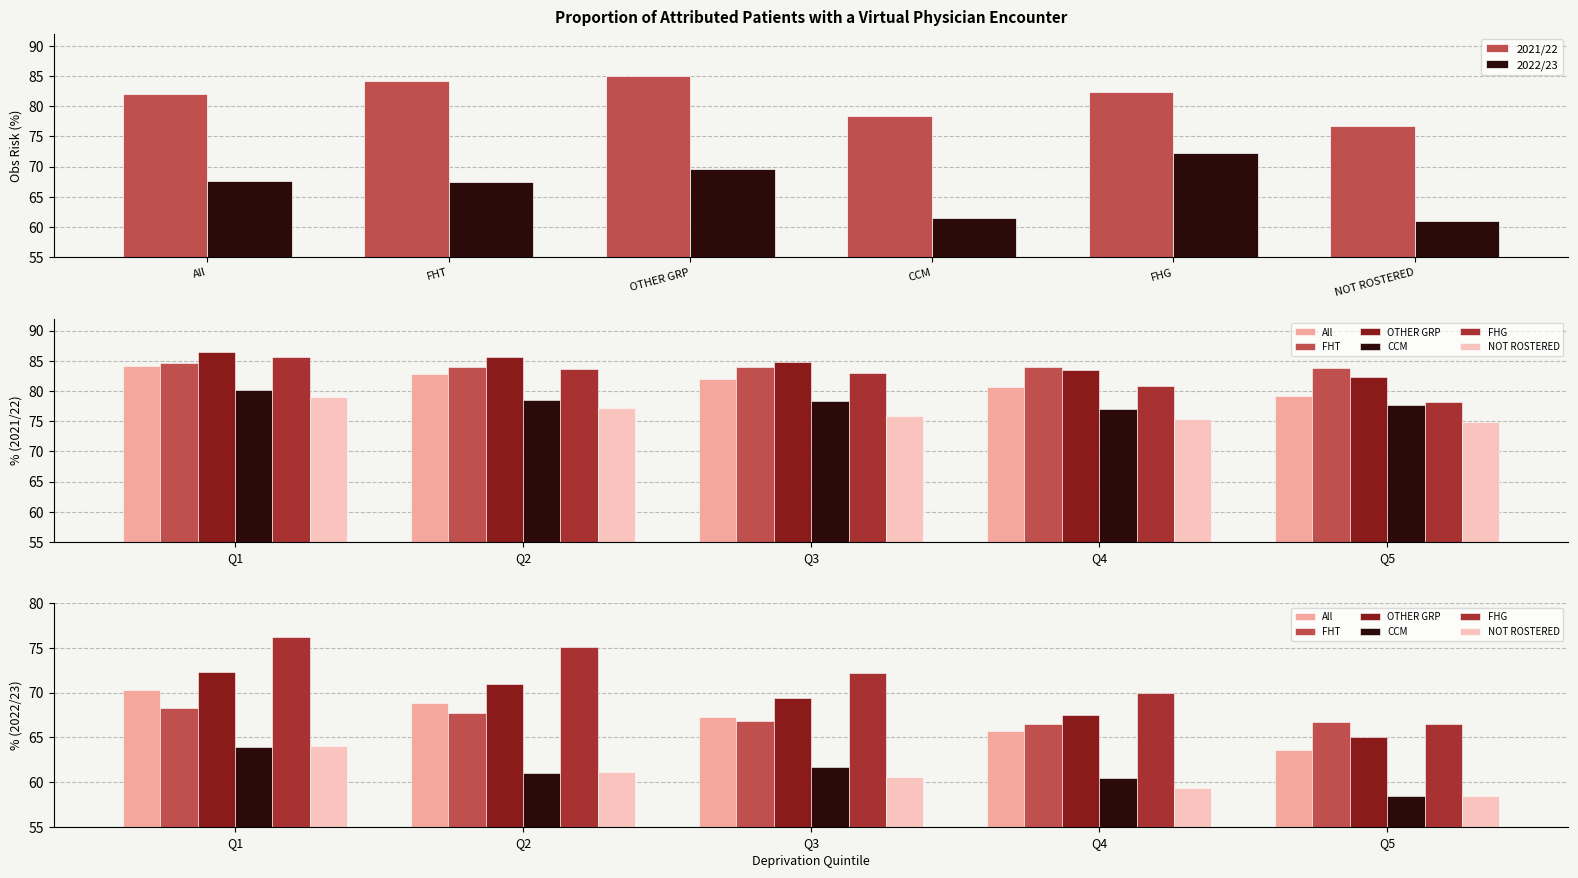

What is the difference between the maximum and minimum values in the CCM series?

17.0